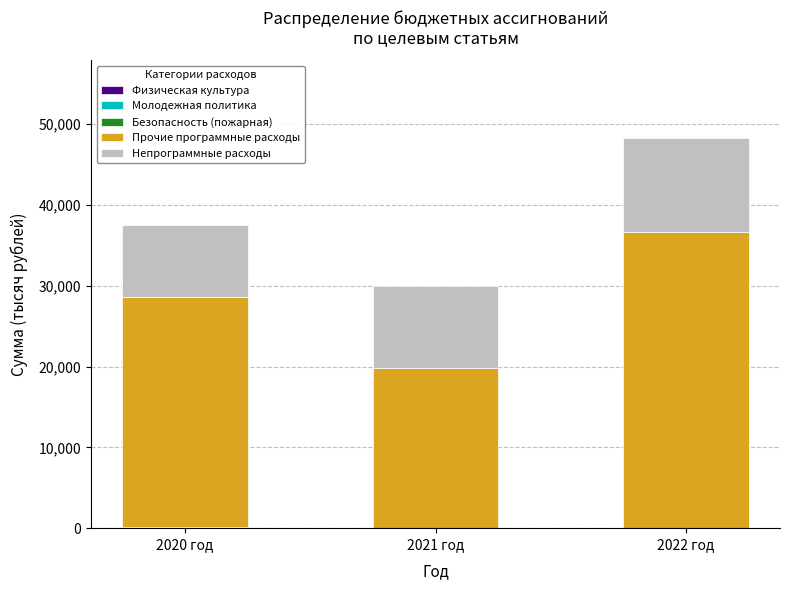

At which category is the sum across all series the highest?

2022 год